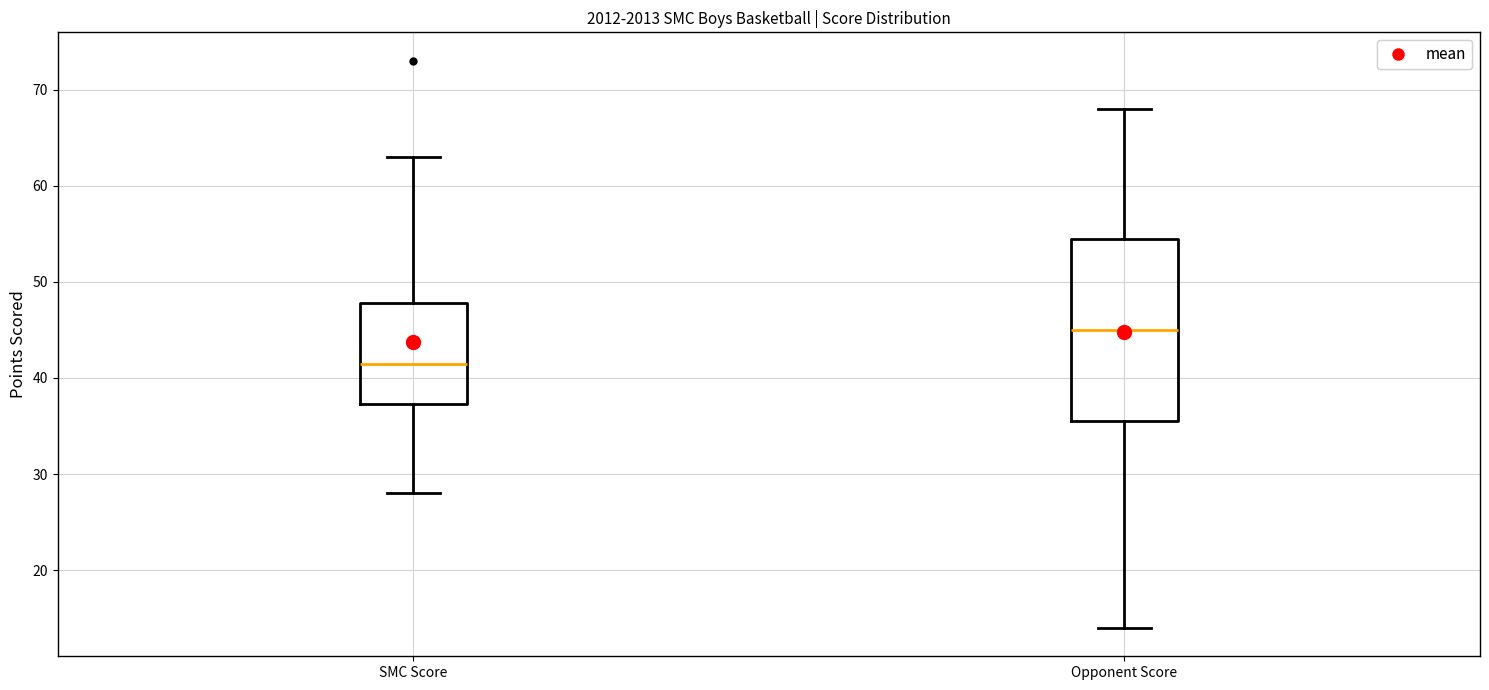

Comparing the boxes themselves (not the whiskers), which one is the tallest?

Opponent Score